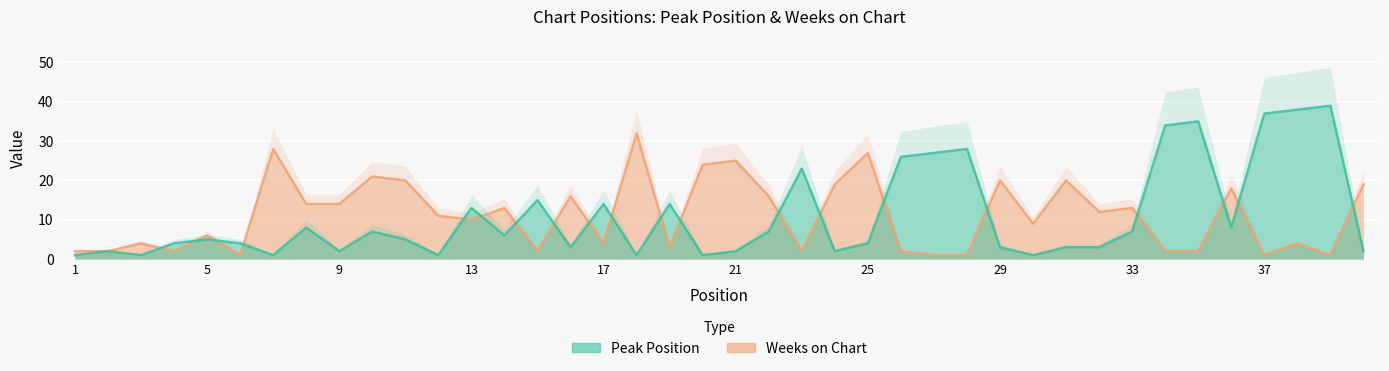

Where do Peak Position and Weeks on Chart first cross each other?

3 and 4